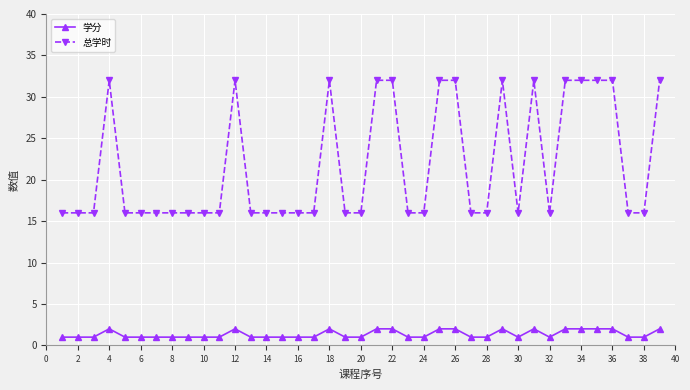

True or false: 学分 has more than 1 interior local peaks.

True